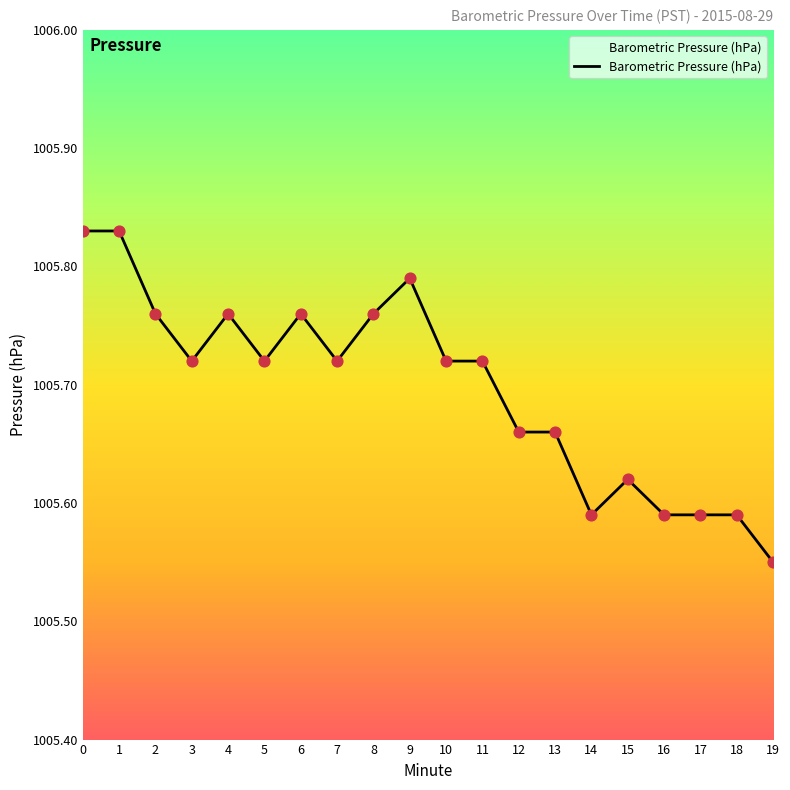

What is the ratio of the value at 7 to the value at 19?

1.0